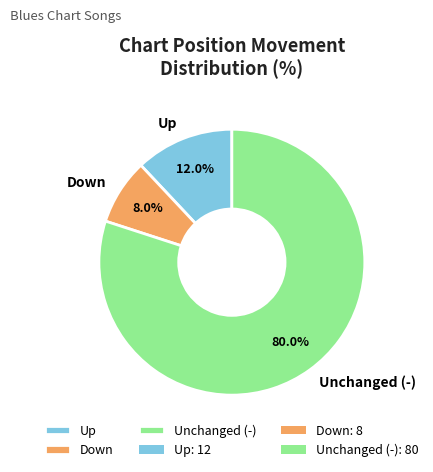

What is the largest slice in the pie chart?

Unchanged (-)